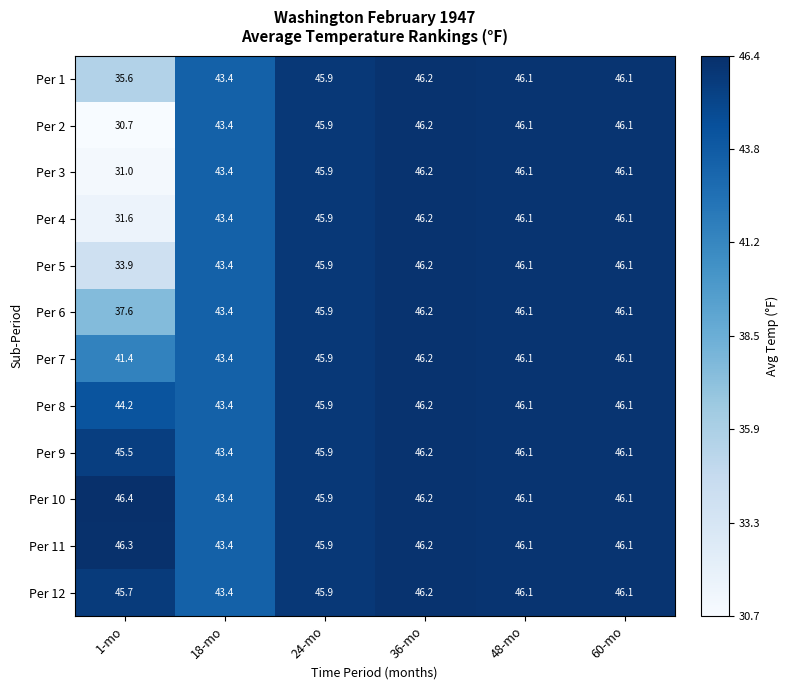

Which series has the largest range (max minus min)?

Per 2